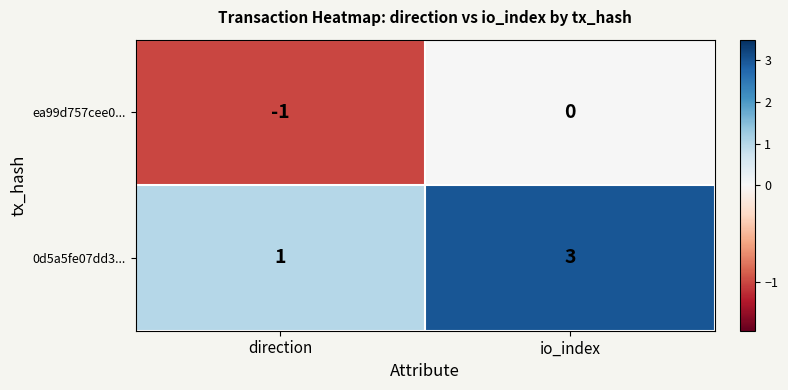

Reading right to left, extract all data points from this chart.

ea99d757cee0...: 0	-1
0d5a5fe07dd3...: 3	1